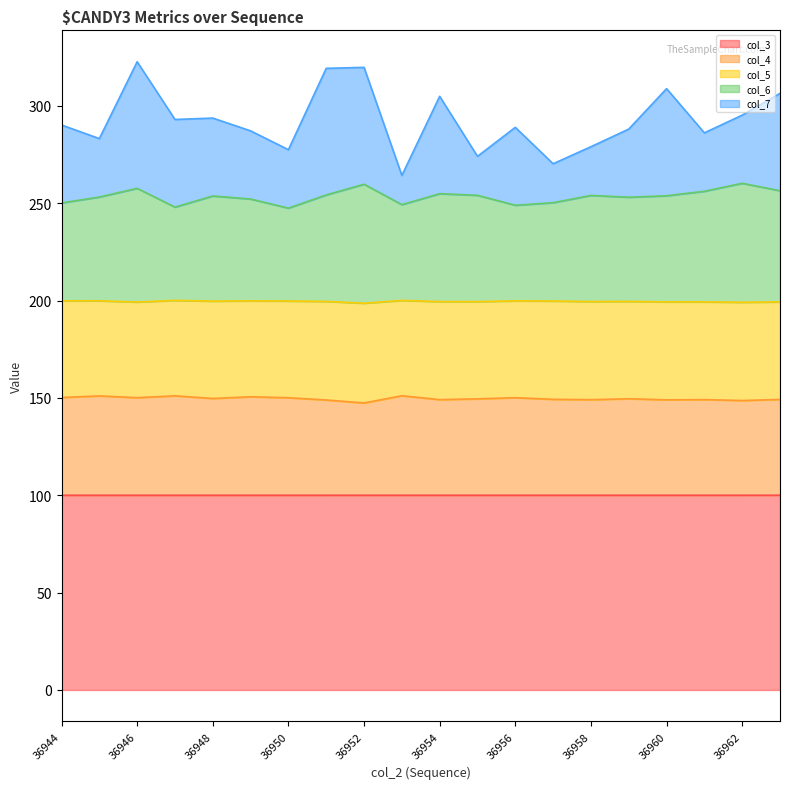

At which label does col_4 reach its minimum?

36952